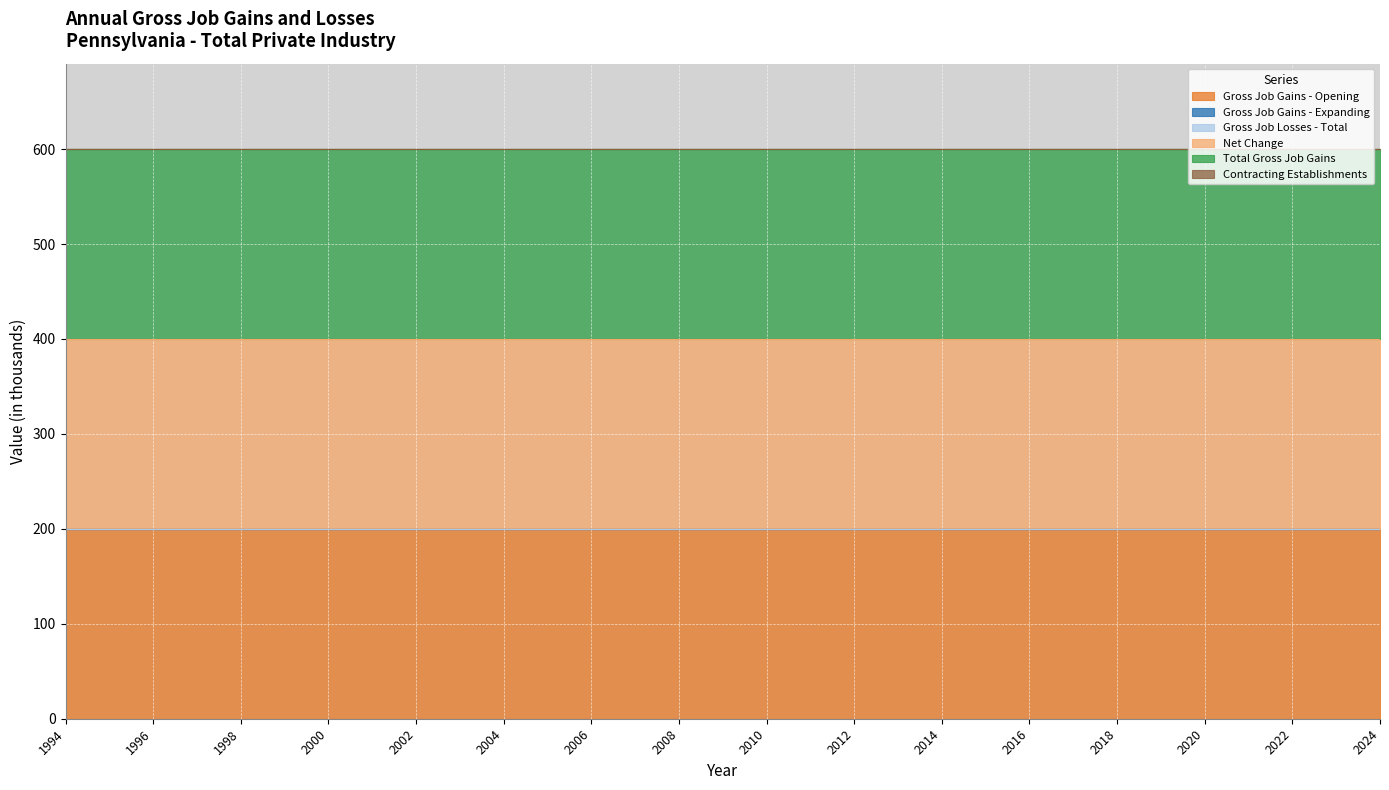

At how many categories does at least one series exceed 115?

31